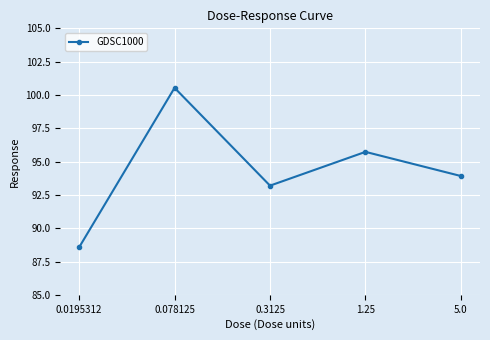

What is the ratio of the value at 5.0 to the value at 0.078125?

0.9